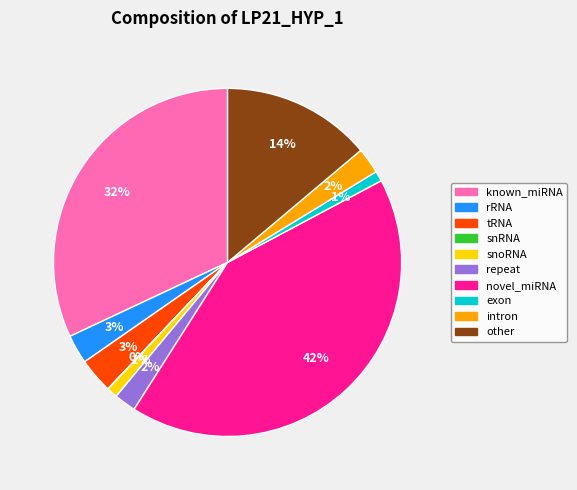

True or false: intron accounts for 10% of the total.

False